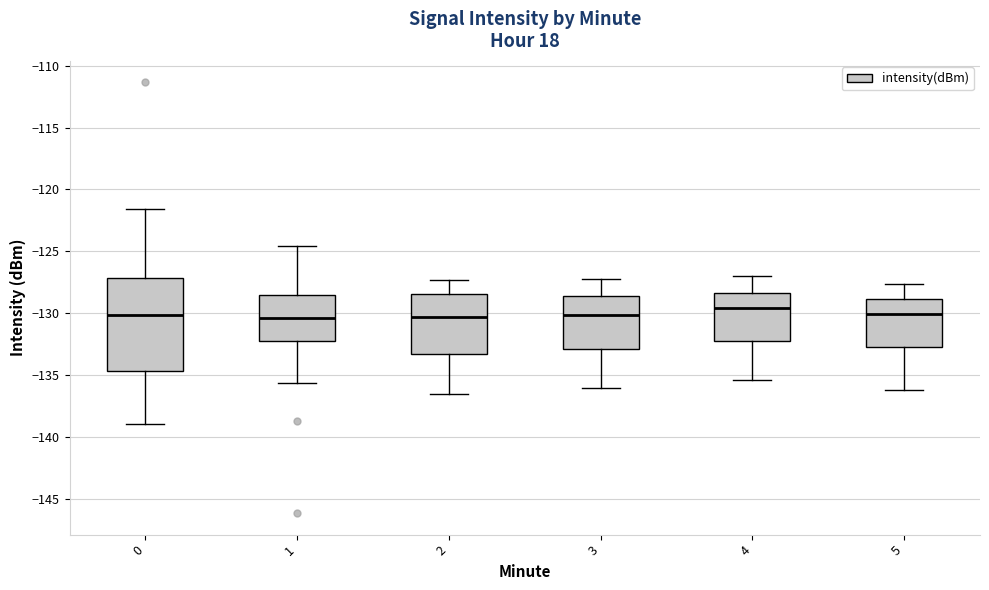

Reading left to right, transcribe this box plot: for each box, give where its median line is, the range the box spans, and where its two whiskers end, as read against the y-axis. The values are not printed on the chart, so give them approximately, as read against the axis.

0: median -130.0, box -134.5 to -127.0, whiskers -139.0 to -121.5
1: median -130.5, box -132.0 to -128.5, whiskers -135.5 to -124.5
2: median -130.5, box -133.5 to -128.5, whiskers -136.5 to -127.5
3: median -130.0, box -133.0 to -128.5, whiskers -136.0 to -127.0
4: median -129.5, box -132.0 to -128.5, whiskers -135.5 to -127.0
5: median -130.0, box -132.5 to -129.0, whiskers -136.0 to -127.5